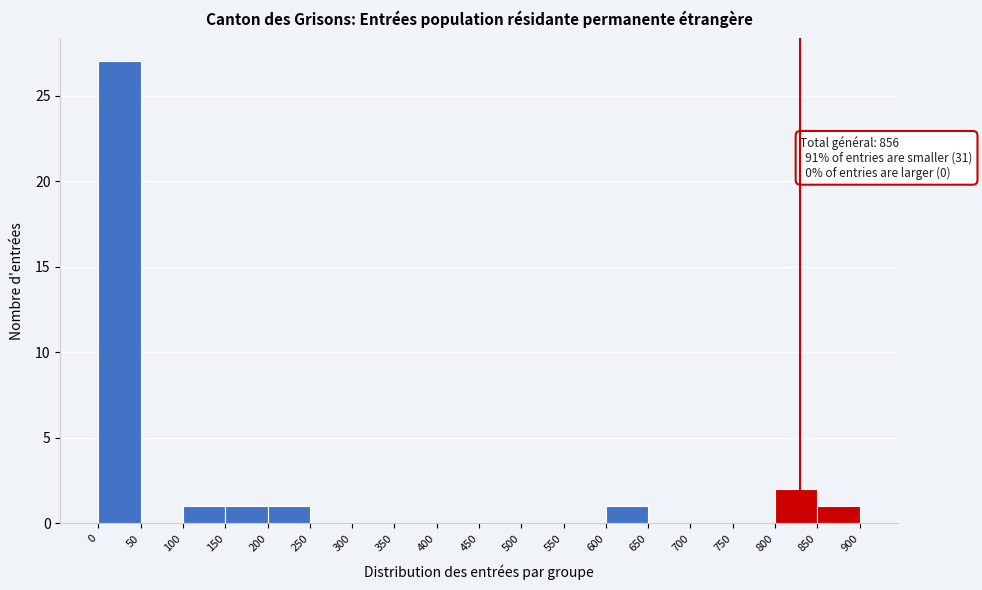

Which range on the x-axis has the tallest bar?

0 to 50